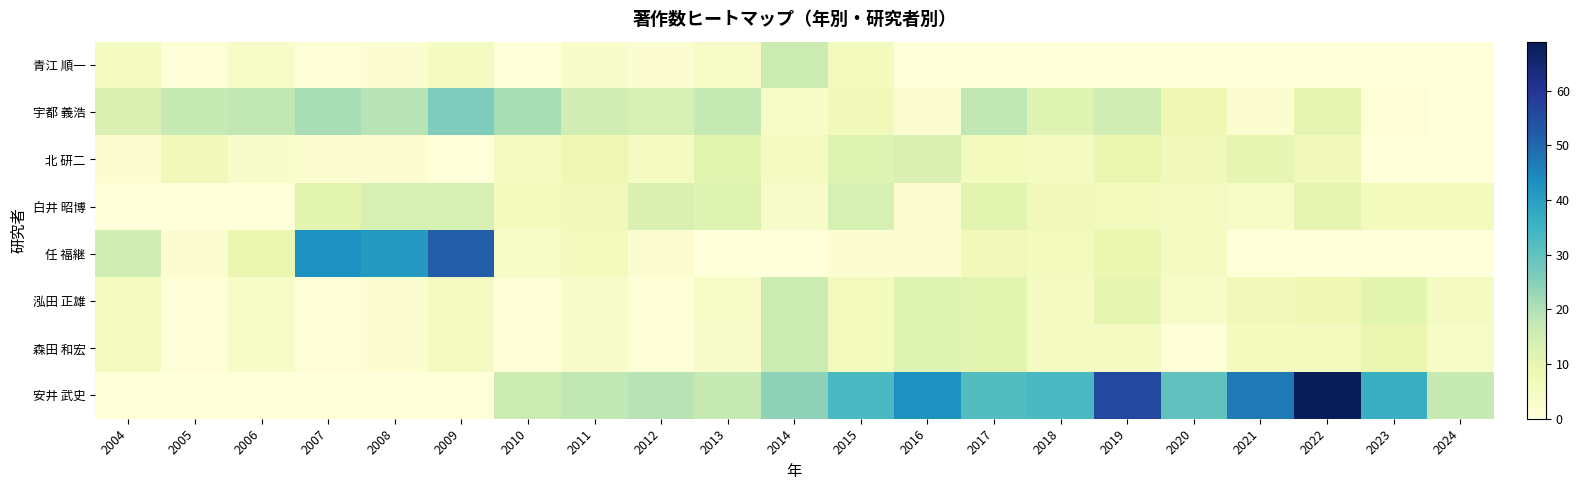

Reading left to right, what are all the values shown in this chart?

青江 順一: 2004=5	2005=1	2006=4	2007=1	2008=2	2009=5	2010=0	2011=3	2012=2	2013=4	2014=16	2015=6	2016=0	2017=0	2018=0	2019=0	2020=0	2021=0	2022=0	2023=0	2024=0
宇都 義浩: 2004=13	2005=17	2006=18	2007=21	2008=19	2009=26	2010=21	2011=15	2012=14	2013=17	2014=4	2015=7	2016=2	2017=18	2018=12	2019=15	2020=8	2021=2	2022=10	2023=1	2024=0
北 研二: 2004=2	2005=7	2006=3	2007=2	2008=2	2009=0	2010=5	2011=8	2012=5	2013=11	2014=5	2015=12	2016=13	2017=6	2018=5	2019=9	2020=7	2021=10	2022=7	2023=0	2024=0
白井 昭博: 2004=0	2005=0	2006=0	2007=11	2008=14	2009=14	2010=6	2011=7	2012=13	2013=12	2014=3	2015=14	2016=2	2017=11	2018=7	2019=6	2020=5	2021=4	2022=10	2023=6	2024=6
任 福継: 2004=15	2005=2	2006=9	2007=43	2008=41	2009=52	2010=4	2011=6	2012=2	2013=0	2014=0	2015=2	2016=2	2017=7	2018=6	2019=9	2020=5	2021=0	2022=0	2023=0	2024=0
泓田 正雄: 2004=5	2005=1	2006=4	2007=1	2008=2	2009=5	2010=1	2011=3	2012=1	2013=4	2014=16	2015=6	2016=12	2017=11	2018=5	2019=10	2020=4	2021=7	2022=8	2023=11	2024=5
森田 和宏: 2004=5	2005=1	2006=4	2007=1	2008=2	2009=5	2010=1	2011=3	2012=1	2013=3	2014=16	2015=6	2016=12	2017=11	2018=5	2019=5	2020=1	2021=6	2022=6	2023=9	2024=4
安井 武史: 2004=0	2005=0	2006=0	2007=0	2008=0	2009=0	2010=16	2011=18	2012=19	2013=17	2014=24	2015=33	2016=43	2017=32	2018=33	2019=56	2020=30	2021=47	2022=69	2023=36	2024=17